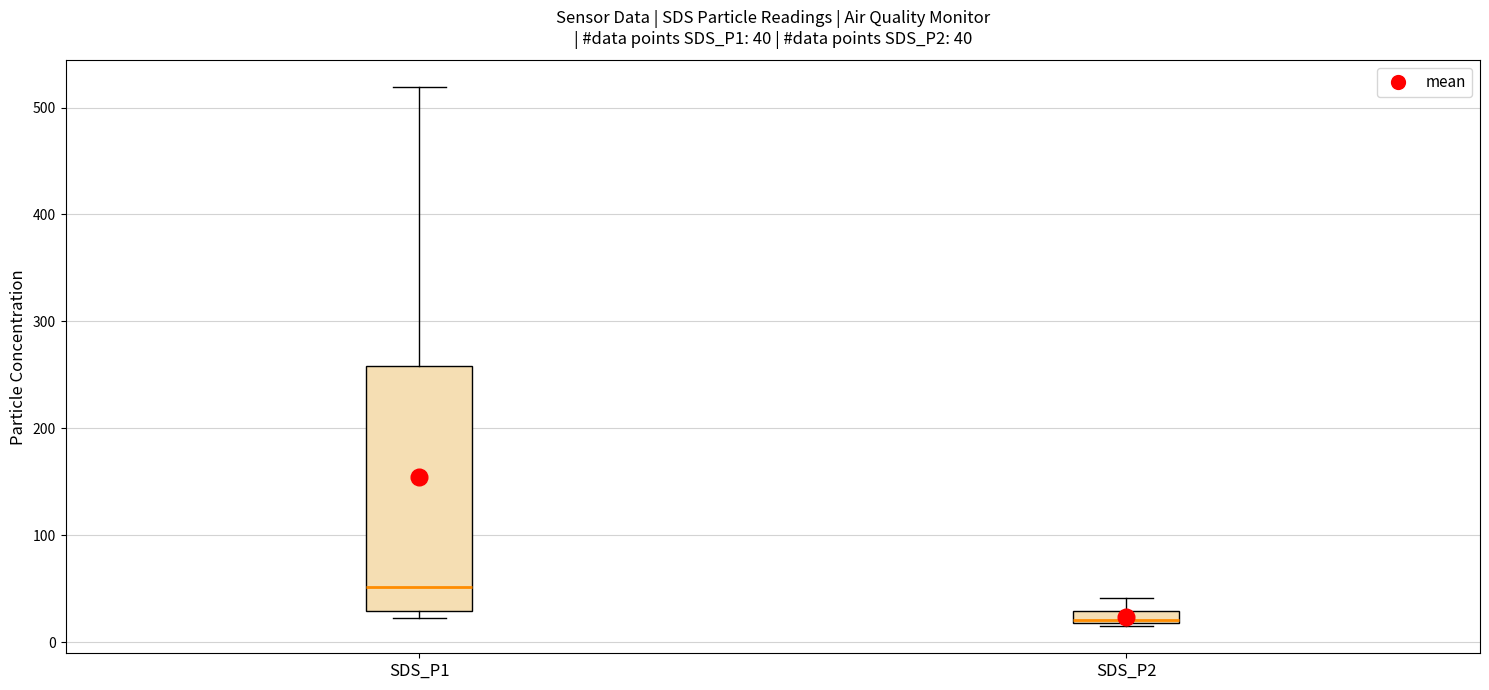

Comparing the boxes themselves (not the whiskers), which one is the tallest?

SDS_P1